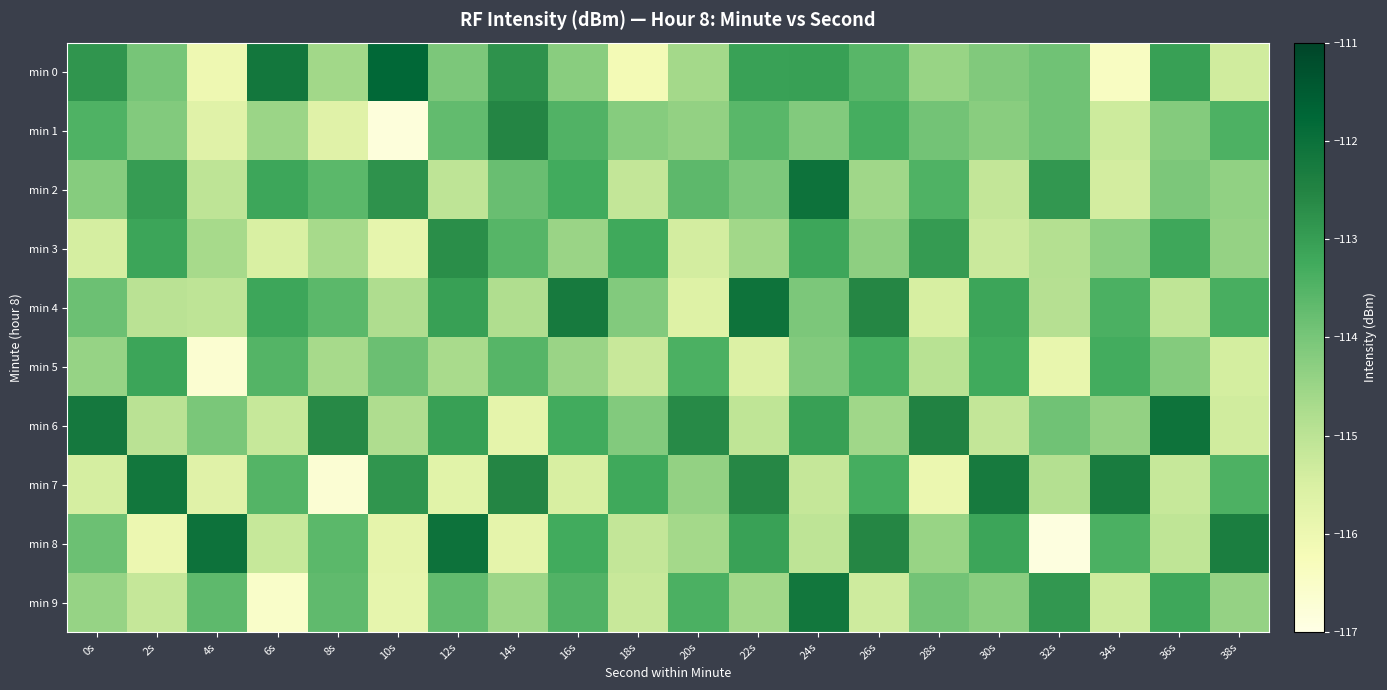

At how many categories does at least one series exceed -114?

20